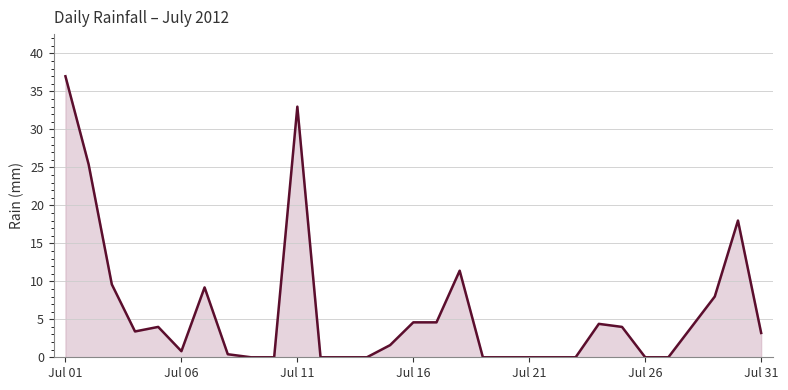

What is the greatest value displayed?

37.0